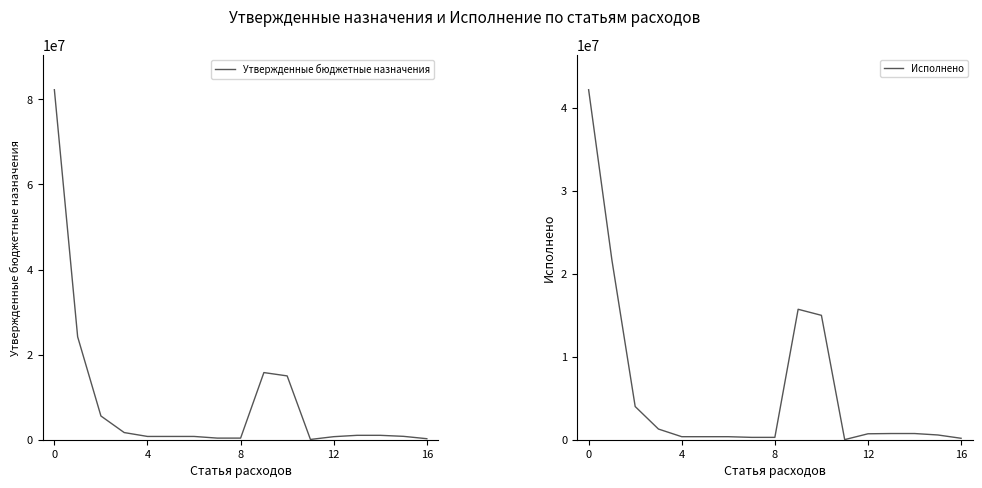

What is the label of the 6th point from the right?

11